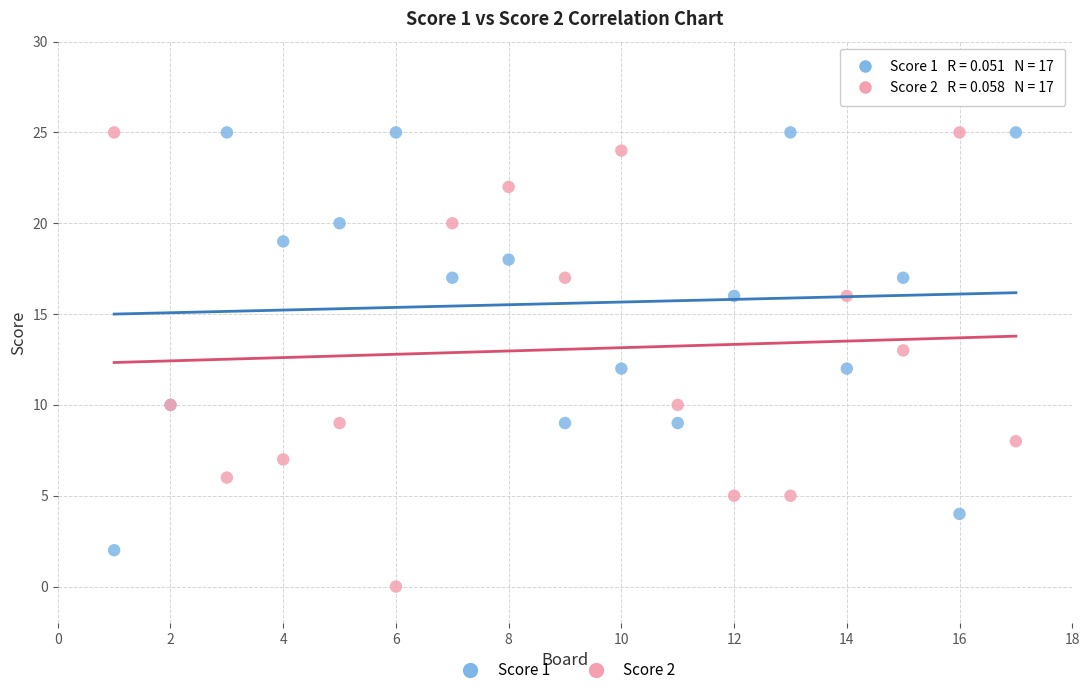

Which series reaches the minimum Y coordinate?

Score 2